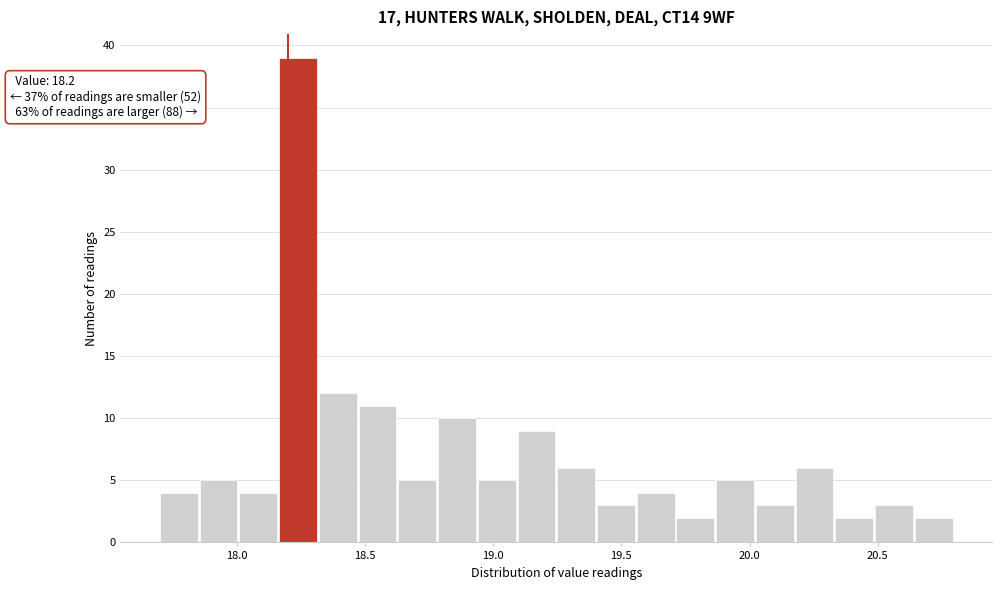

Around what value on the x-axis is the tallest bar? Give the approximate position of its centre, as read against the axis.

18.25